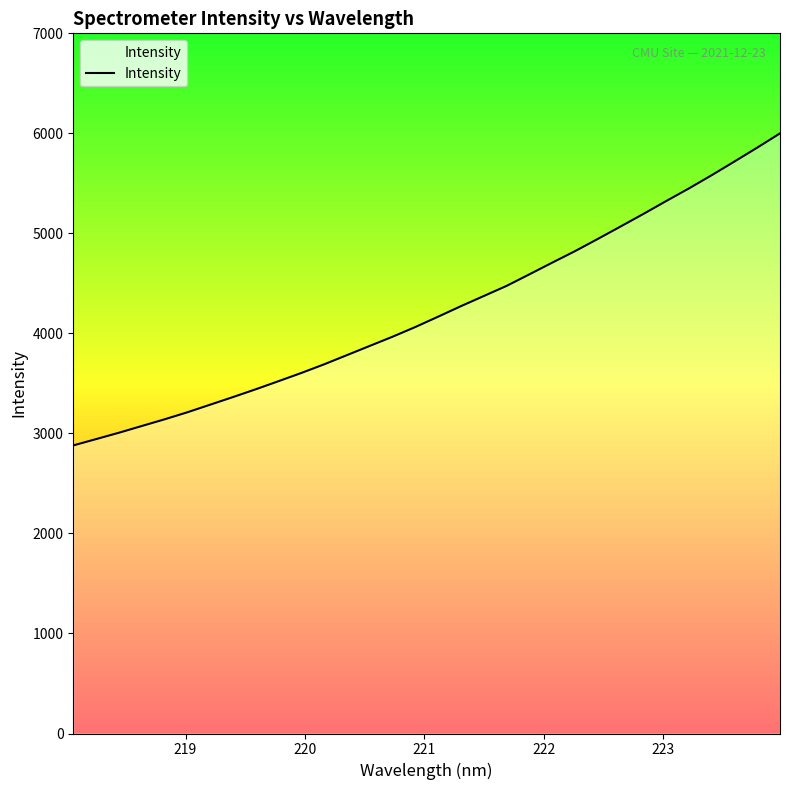

What is the difference between the maximum and minimum values?

3119.8